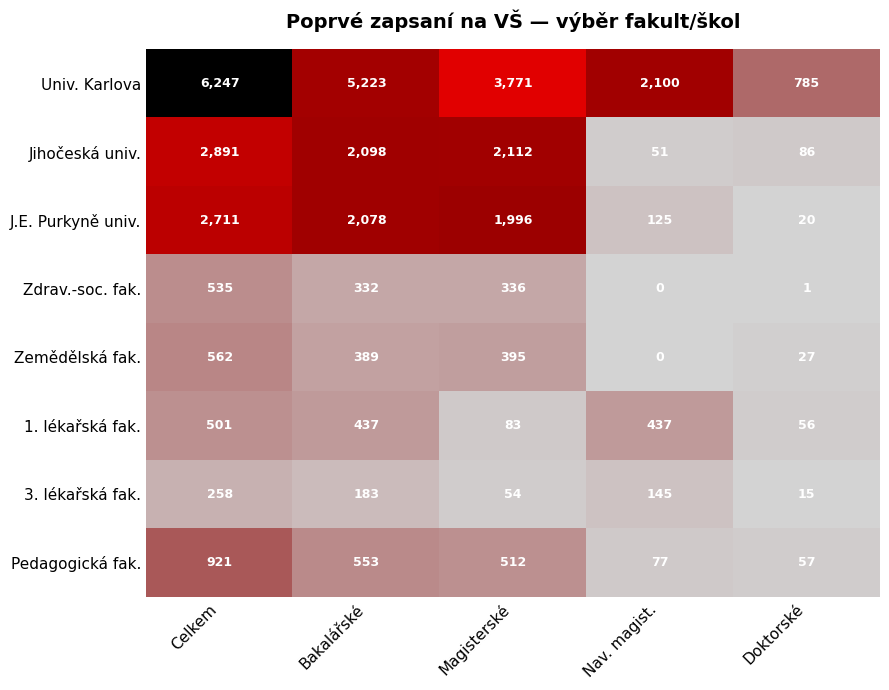

At how many categories does at least one series exceed 28?

5